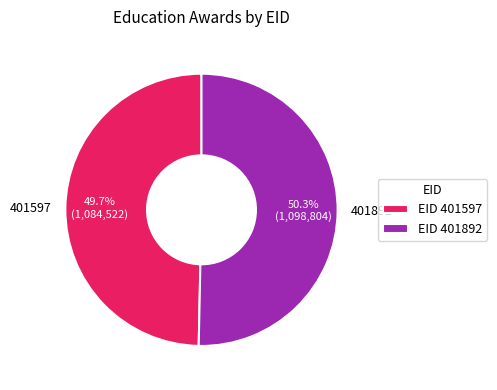

To the nearest percent, what portion does 401892 represent?

50%